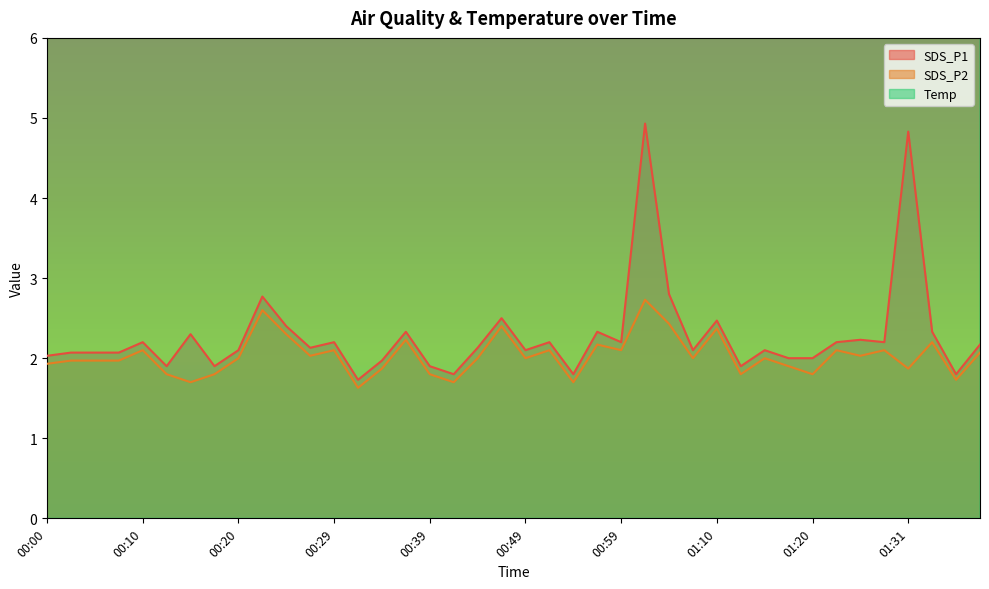

At 00:37, list the series in order from largest to smallest.

Temp, SDS_P1, SDS_P2